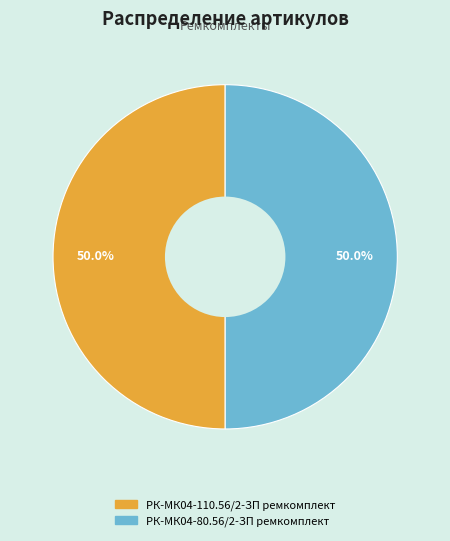

Is it true that РК-МК04-110.56/2-ЗП ремкомплект is 50% of the pie?

True